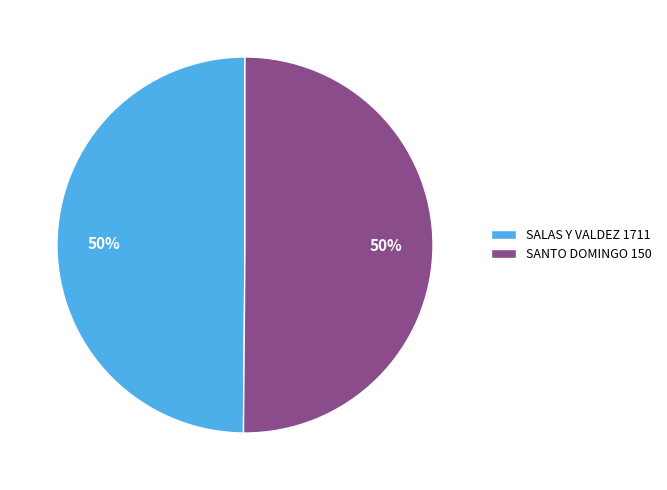

How many slices are in this pie chart?

2